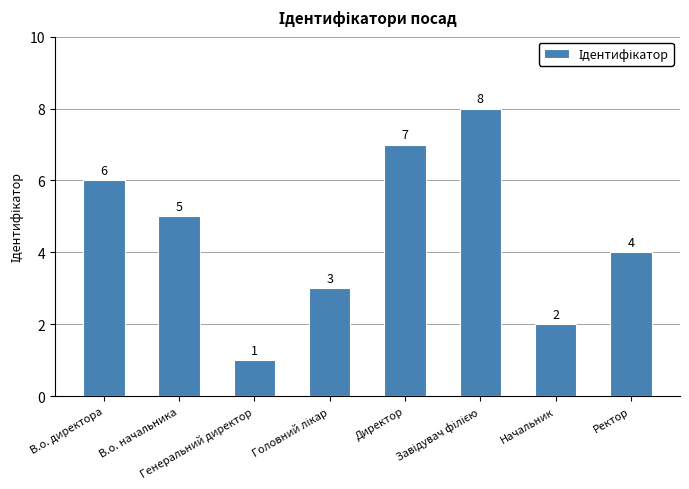

How many values are below 5?

4